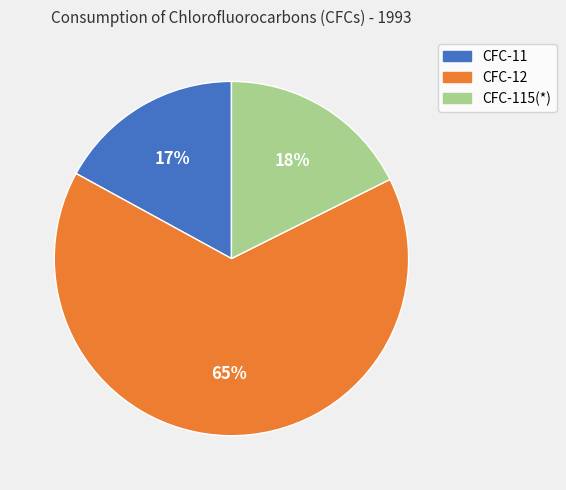

Do CFC-11 and CFC-12 together represent more than half of the pie?

Yes